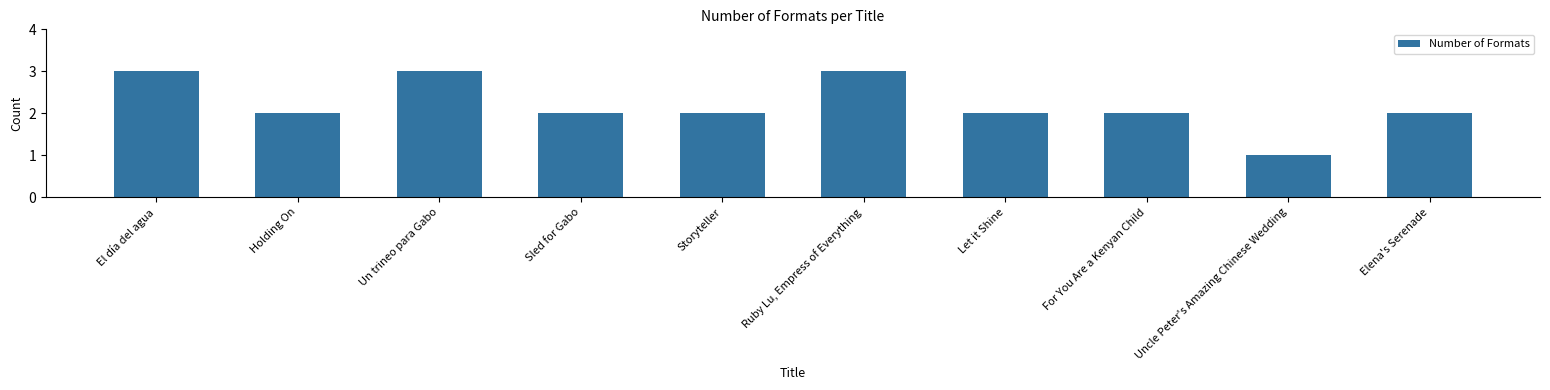

What is the ratio of the value at Un trineo para Gabo to the value at Let it Shine?

1.5